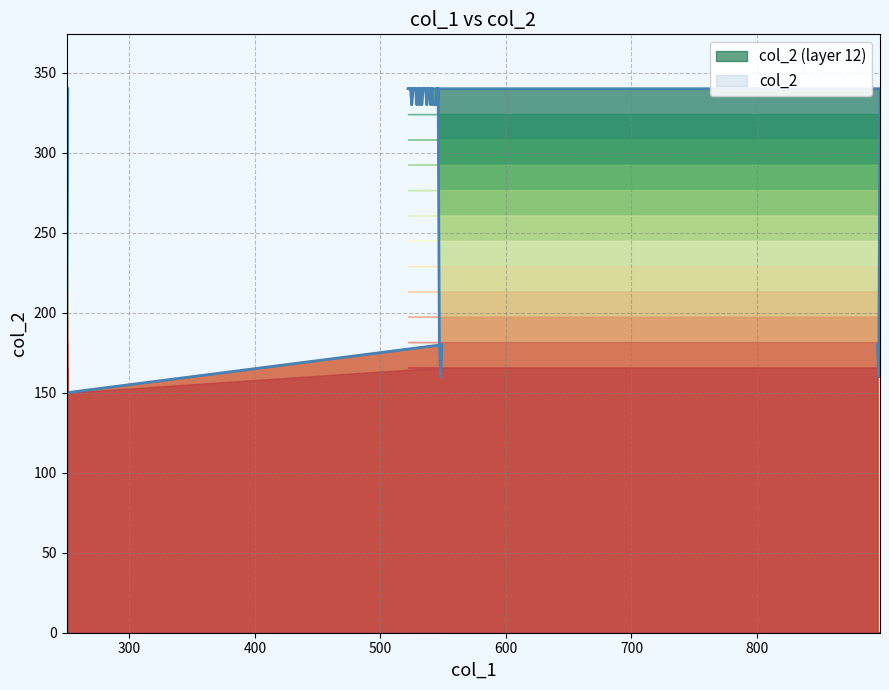

How many data points are less than 340?

15